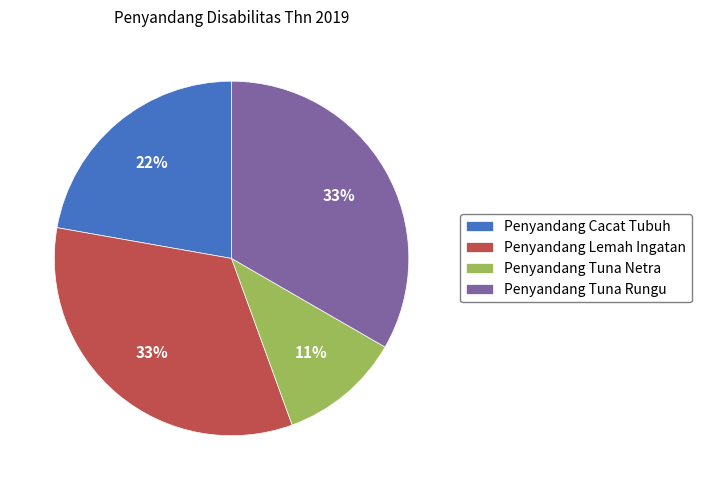

Do Penyandang Tuna Netra and Penyandang Cacat Tubuh together represent more than half of the pie?

No